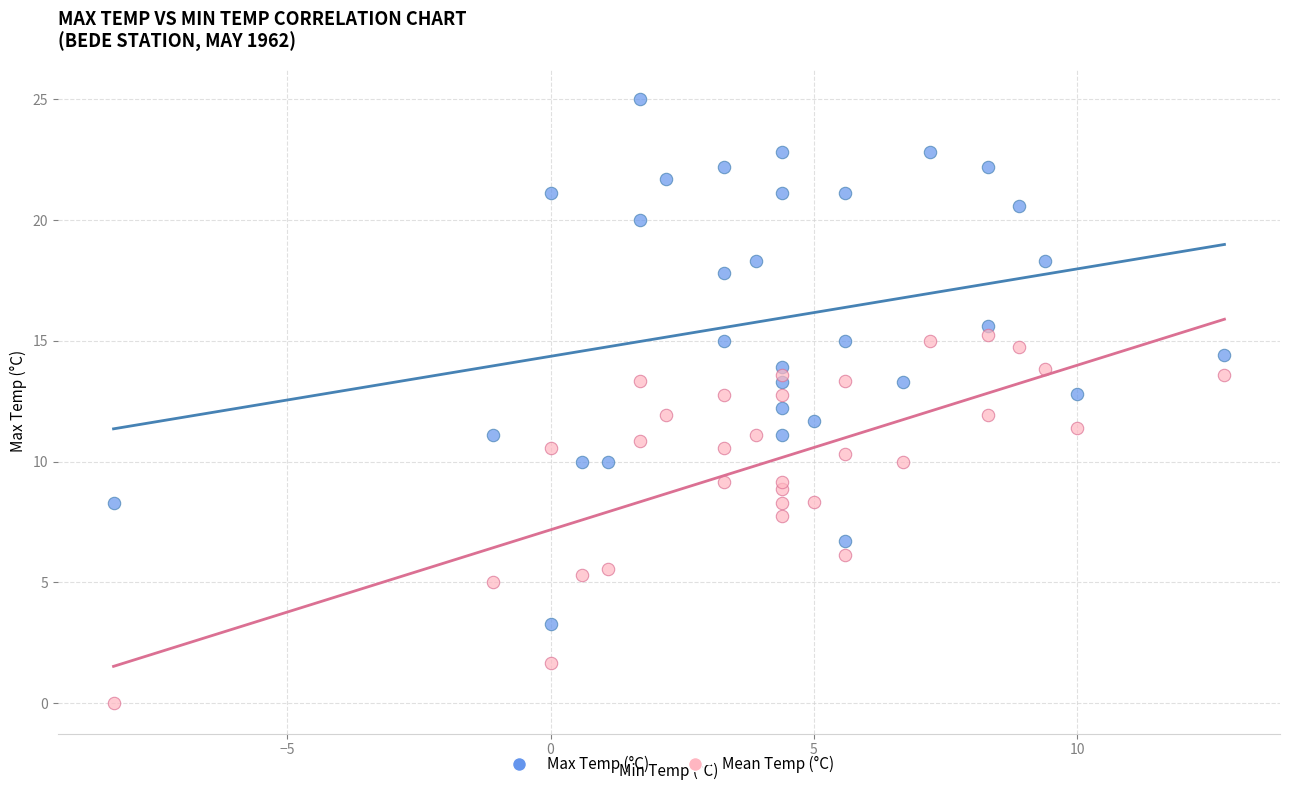

Which series contains the lowest Y value?

Mean Temp (°C)